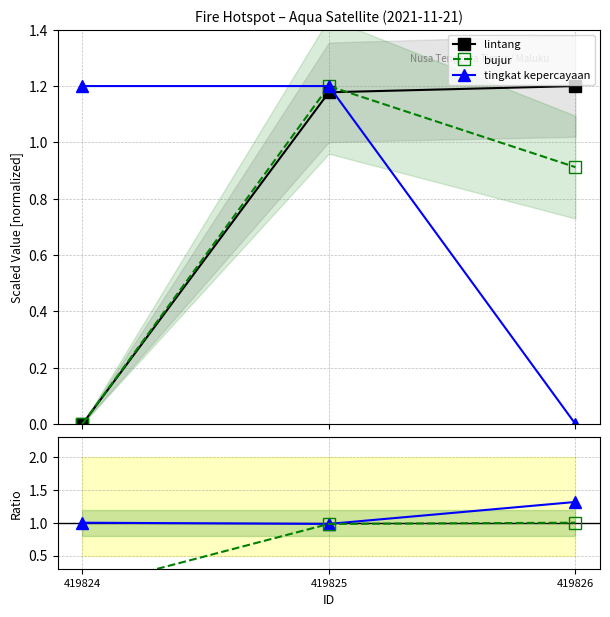

List the labels in order of lintang/t.kep value, largest first.

419826, 419825, 419824